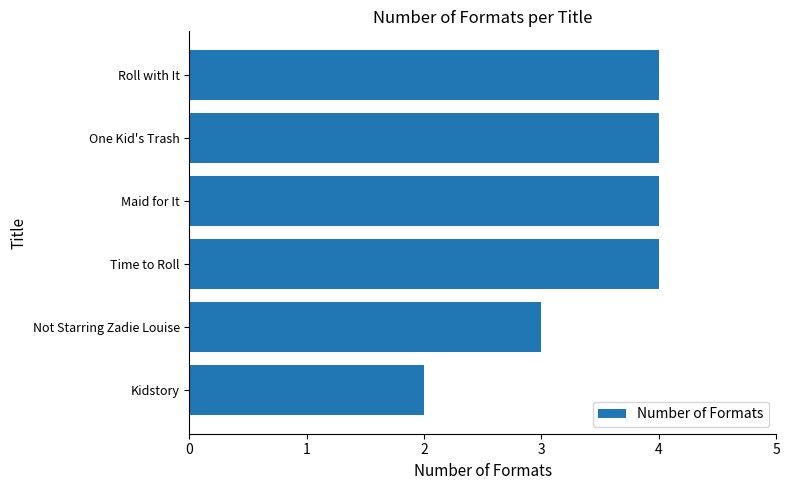

What is the average value?

4